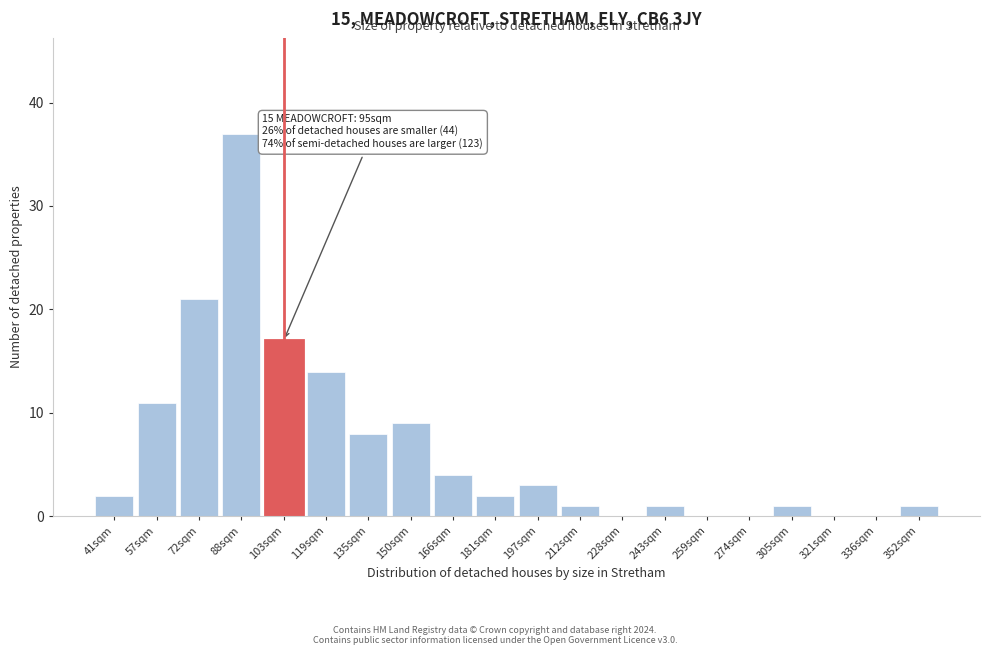

Reading left to right, extract all data points from this chart.

41sqm=2	57sqm=11	72sqm=21	88sqm=37	103sqm=17	119sqm=14	135sqm=8	150sqm=9	166sqm=4	181sqm=2	197sqm=3	212sqm=1	228sqm=0	243sqm=1	259sqm=0	274sqm=0	305sqm=1	321sqm=0	336sqm=0	352sqm=1